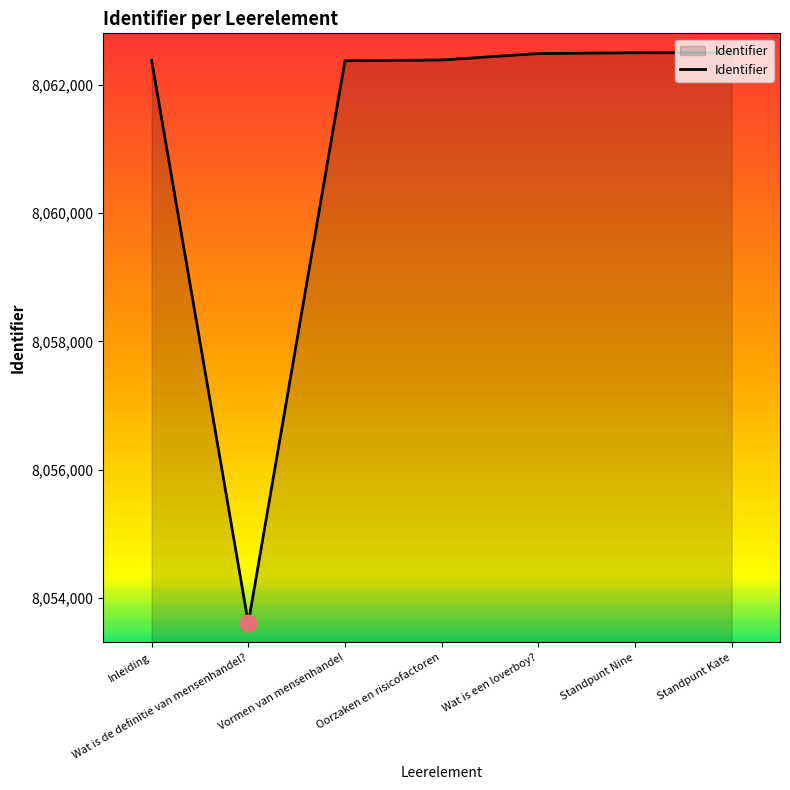

Approximately how many times larger is the value at Standpunt Nine compared to Vormen van mensenhandel?

1.0